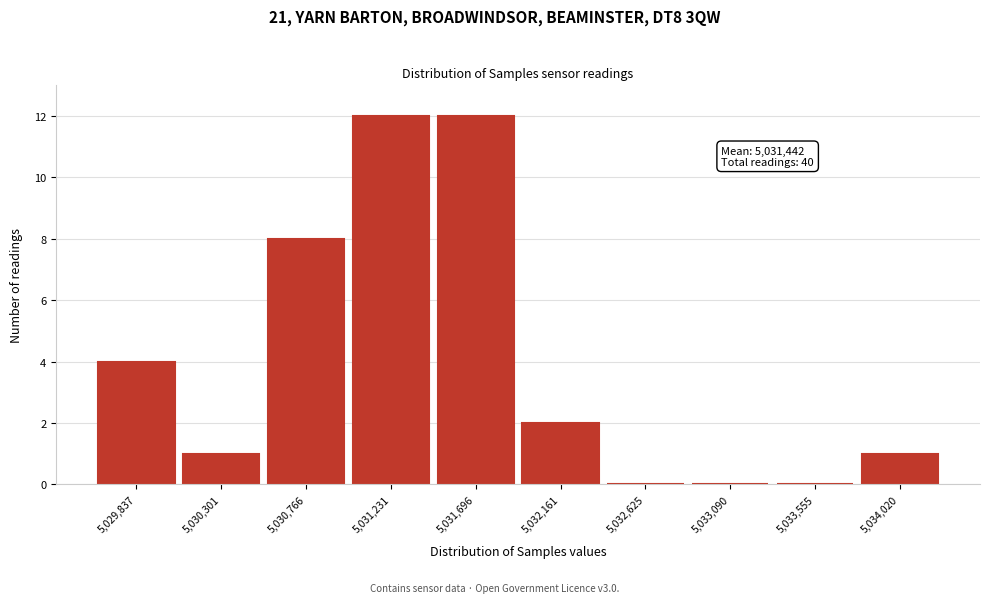

Reading left to right, what are all the values shown in this chart?

5,029,837=4	5,030,301=1	5,030,766=8	5,031,231=12	5,031,696=12	5,032,161=2	5,032,625=0	5,033,090=0	5,033,555=0	5,034,020=1